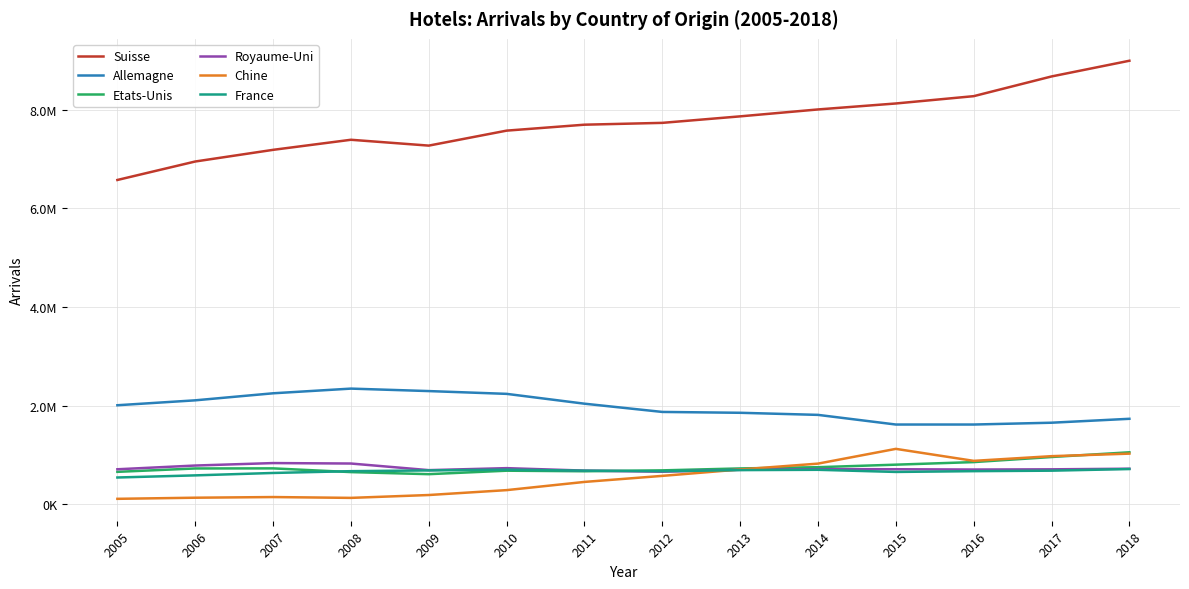

Is this an area chart (filled region under the line)?

No